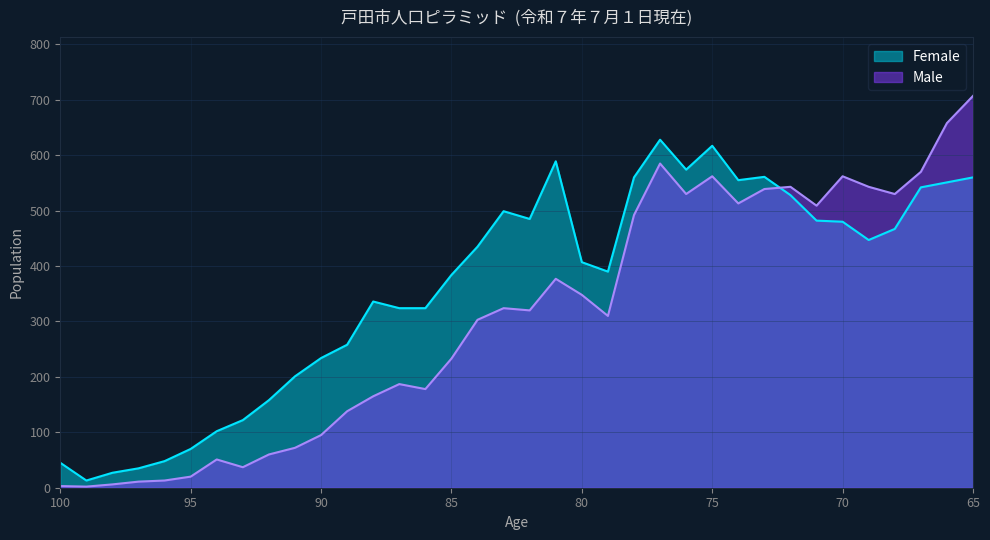

Does the chart display data point markers on the line(s)?

No